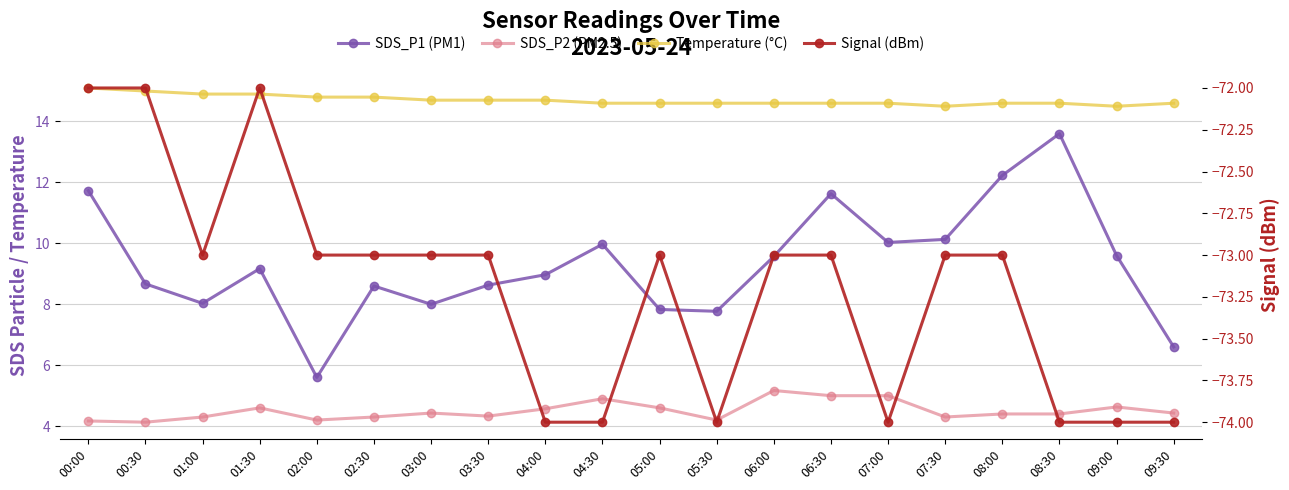

At how many categories does at least one series exceed -65?

20